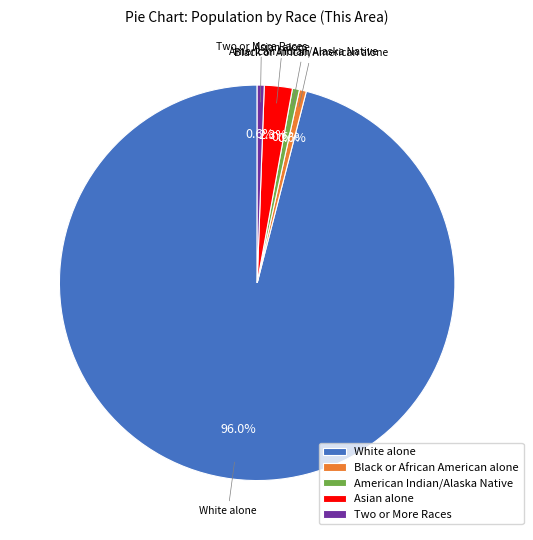

Does Asian alone represent more than half of the total?

No